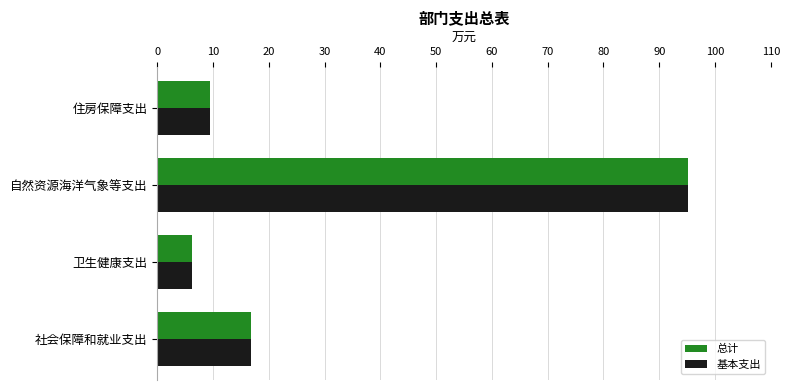

What is the maximum value for 基本支出?

95.1